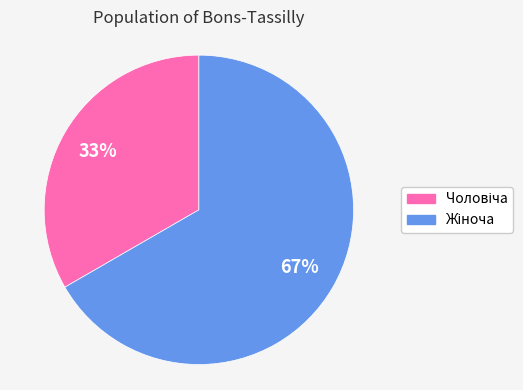

Count the number of slices in the pie.

2